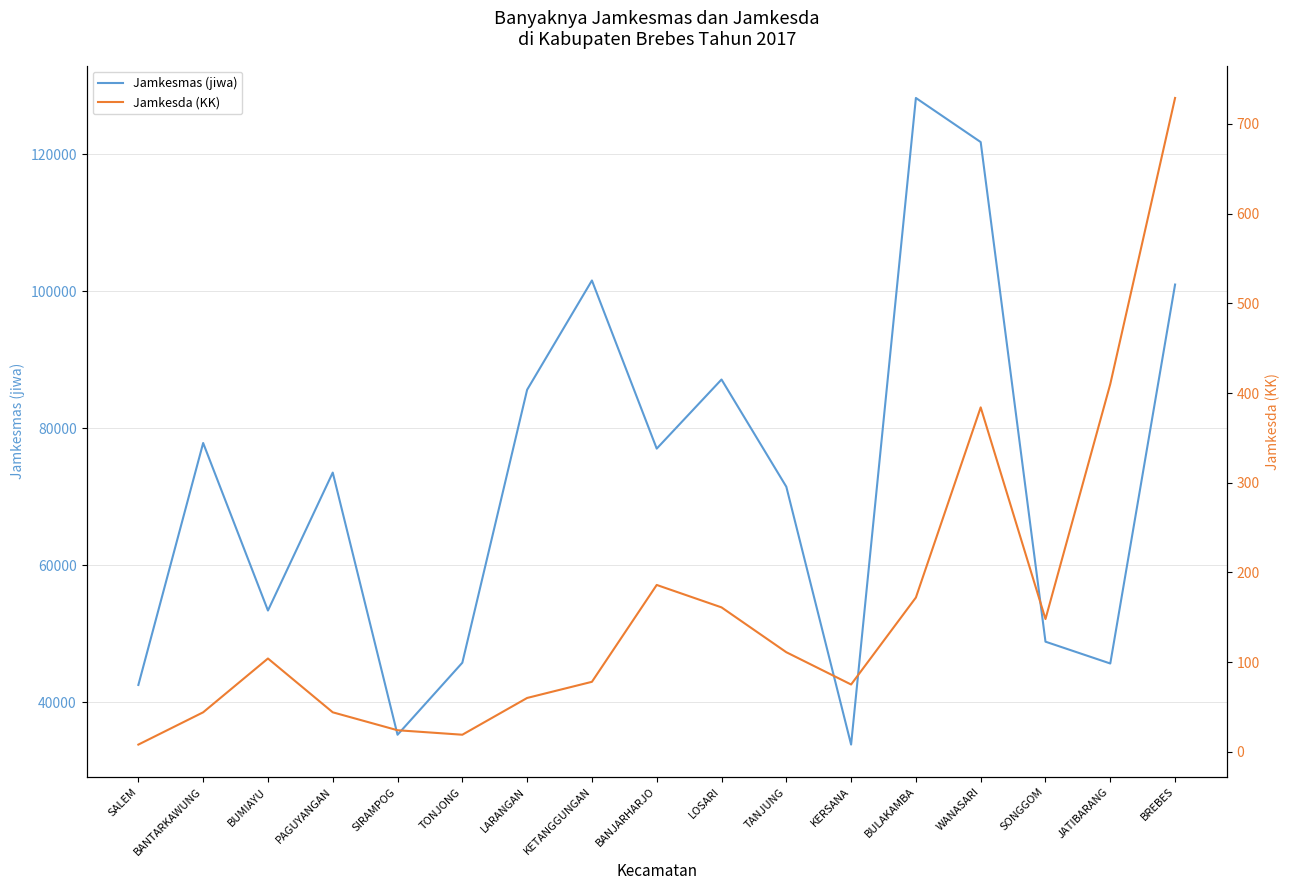

The value of Jamkesda (KK) at WANASARI is 687. True or false?

False